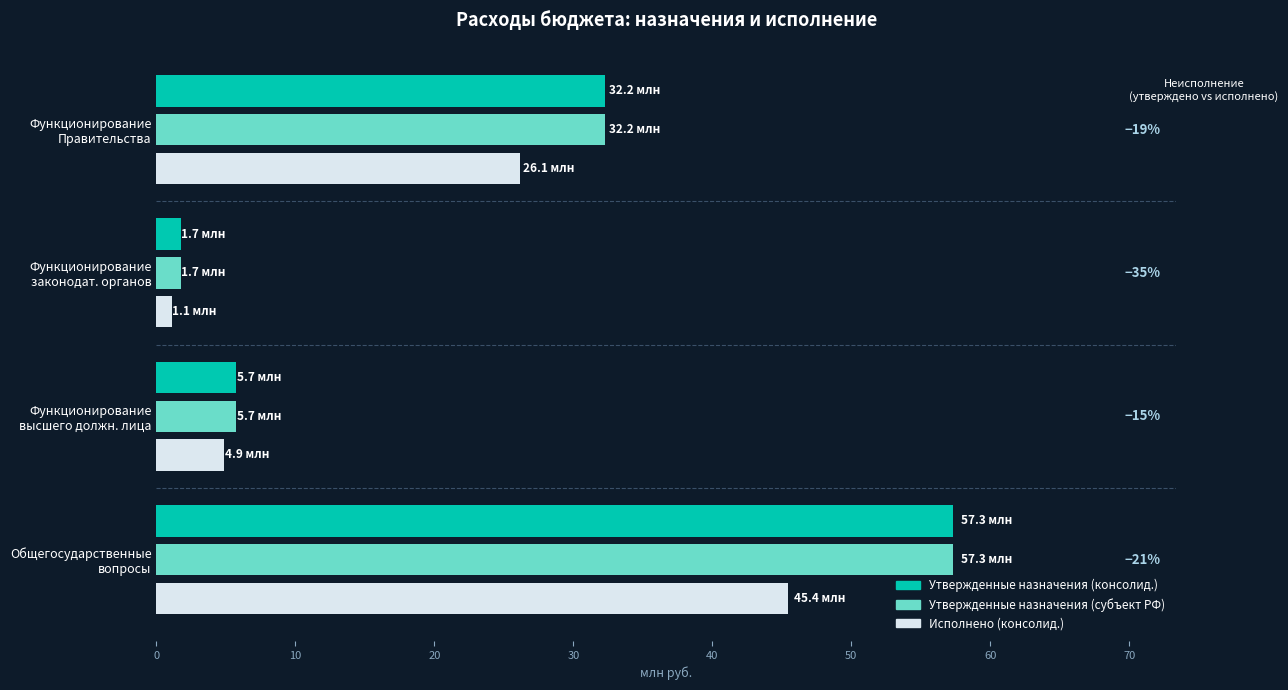

Rank the categories by Утвержденные назначения (субъект РФ) value from highest to lowest.

Общегосударственные
вопросы, Функционирование
Правительства, Функционирование
высшего должн. лица, Функционирование
законодат. органов